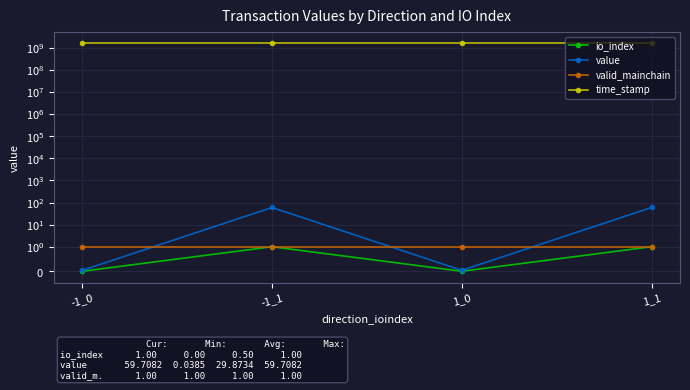

What is the greatest value displayed?

1647266396.0